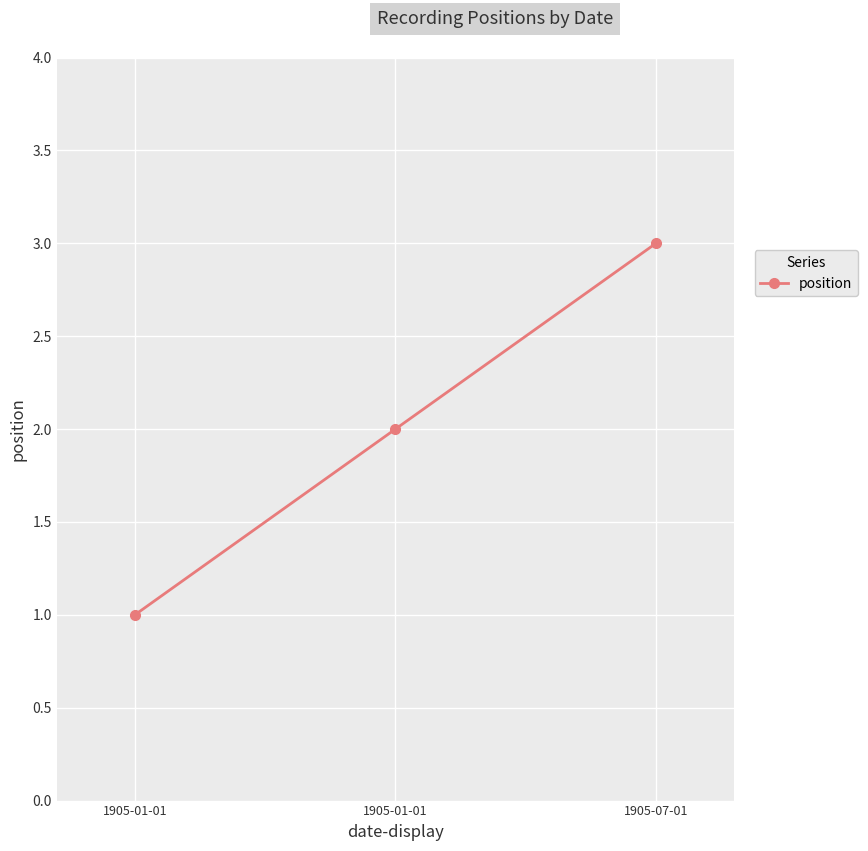

What is the label of the 2nd point from the right?

1905-01-01